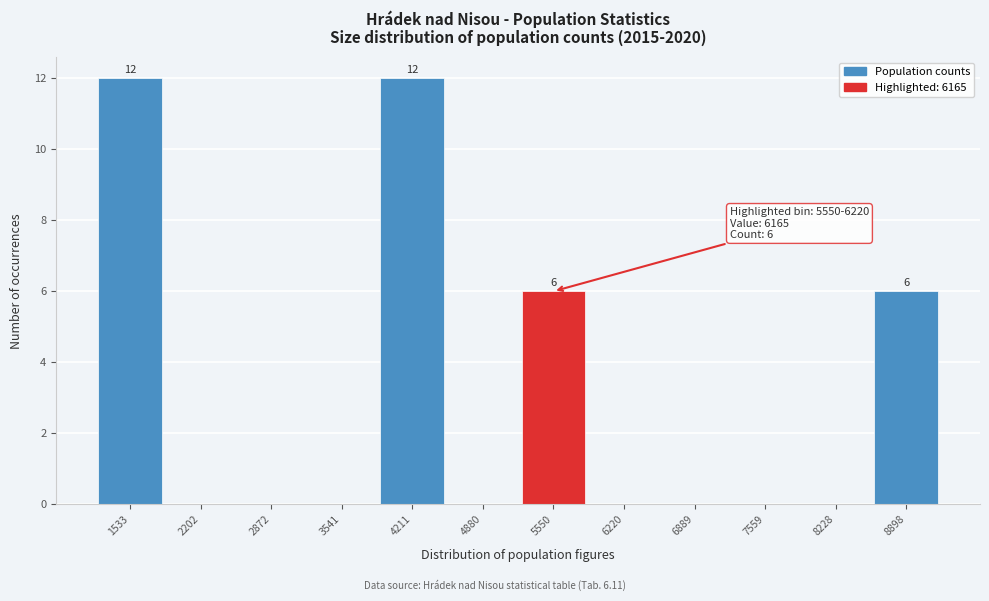

Reading left to right, list all the values displayed in this chart.

1533=12	2202=0	2872=0	3541=0	4211=12	4880=0	5550=6	6220=0	6889=0	7559=0	8228=0	8898=6